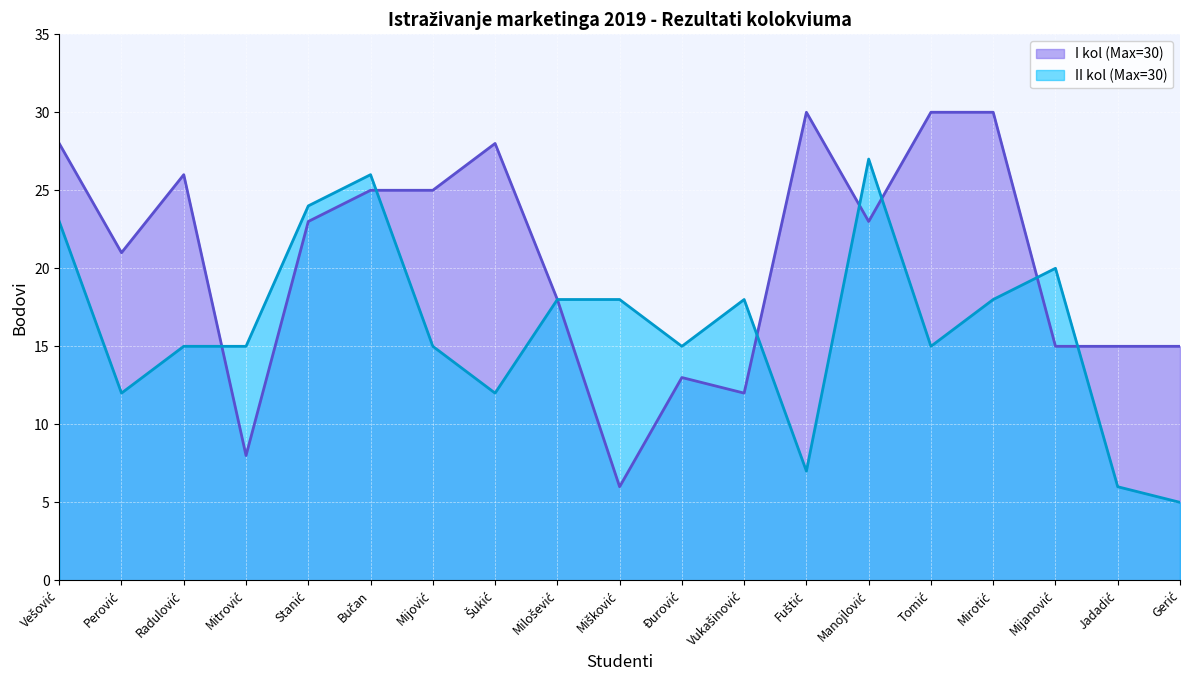

What is the sum of all II kol (Max=30) values?

309